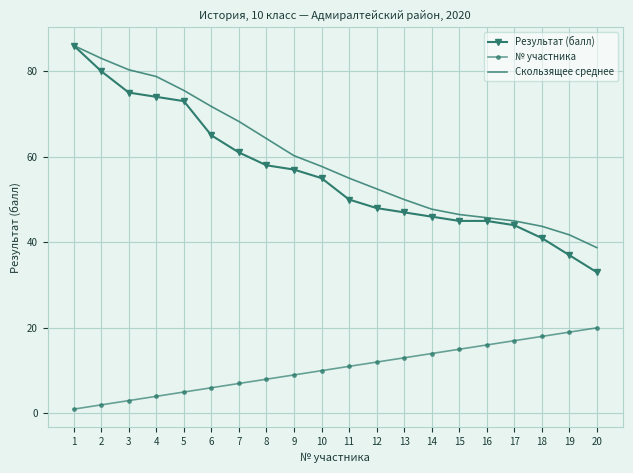

What is the sum of all Результат (балл) values?

1120.0